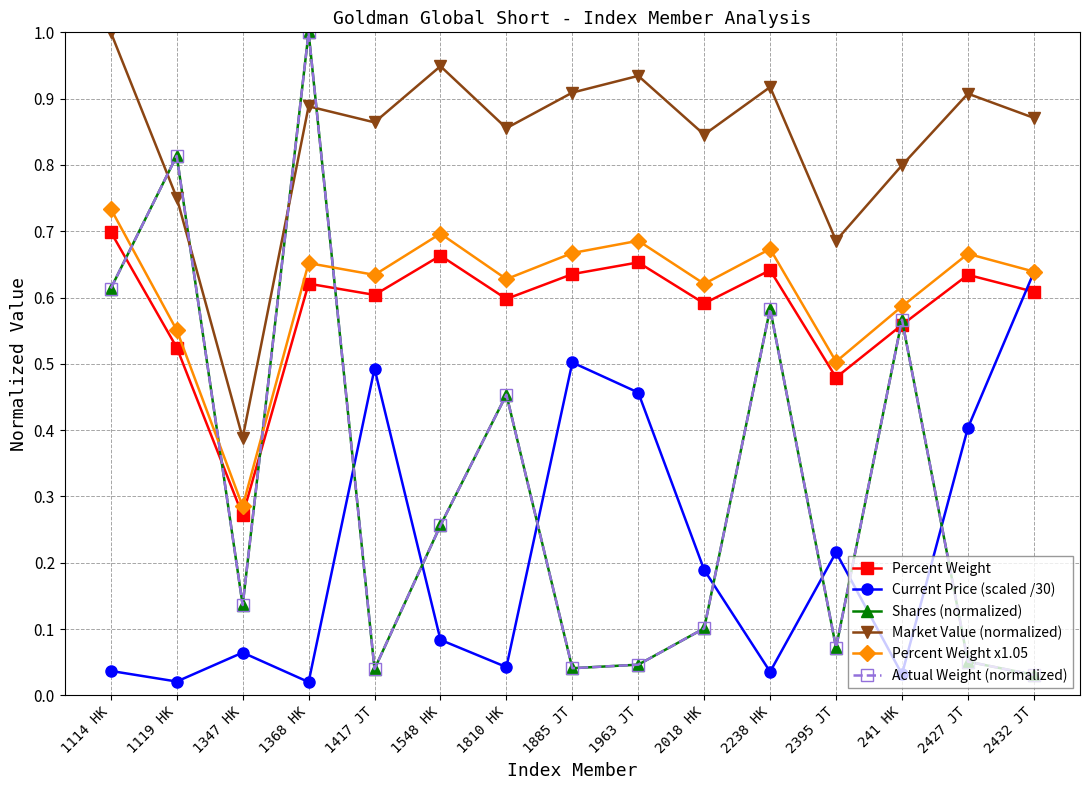

What is the highest value of the Market Value (normalized) series?

1.0